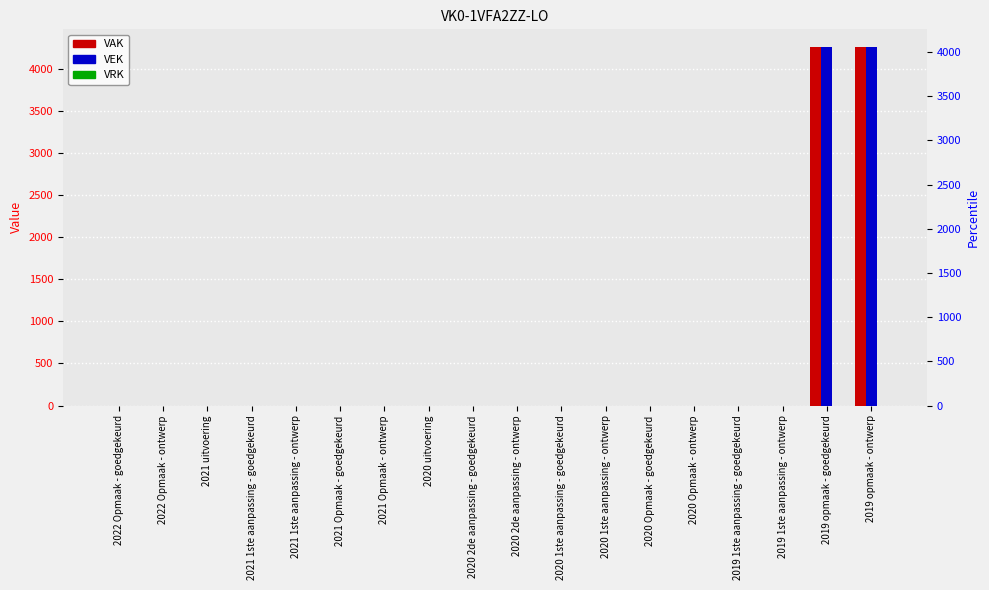

Which series changed the most between 2021 Opmaak - goedgekeurd and 2020 Opmaak - ontwerp?

VAK